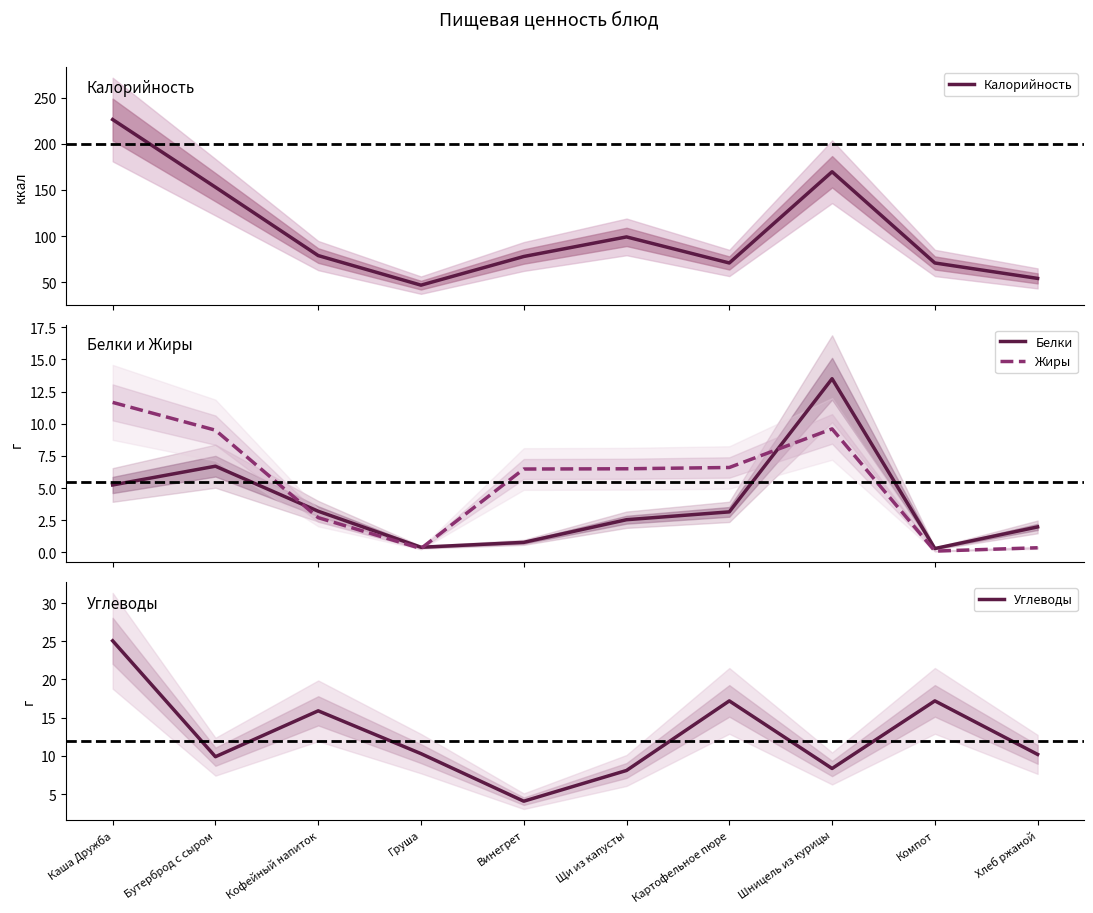

What is the difference between the highest and lowest values at Картофельное пюре?

67.8